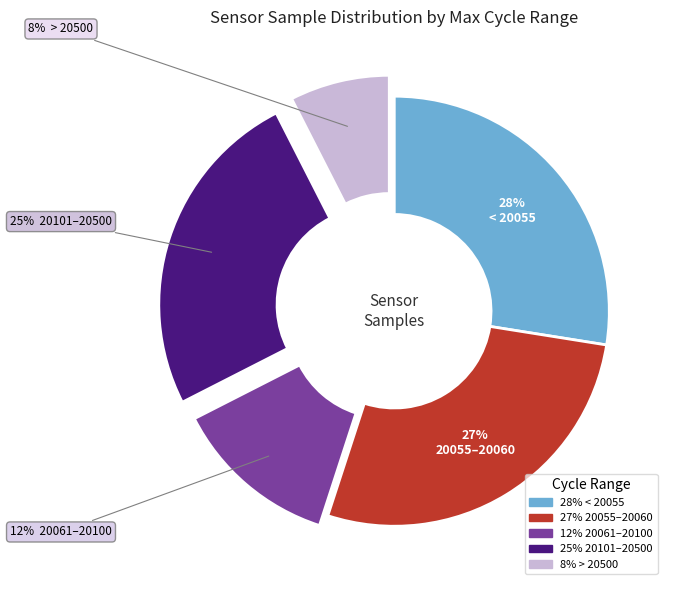

Count the number of slices in the pie.

5